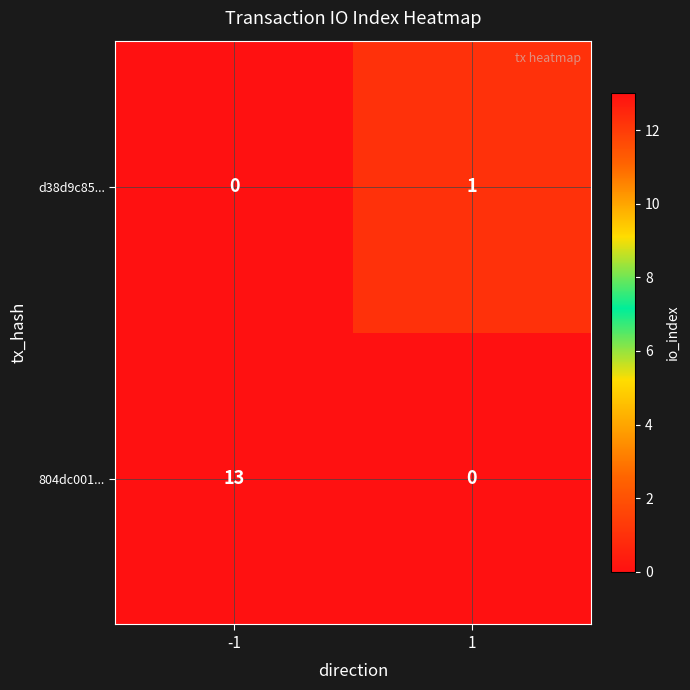

What is the total value across all series at 1?

1